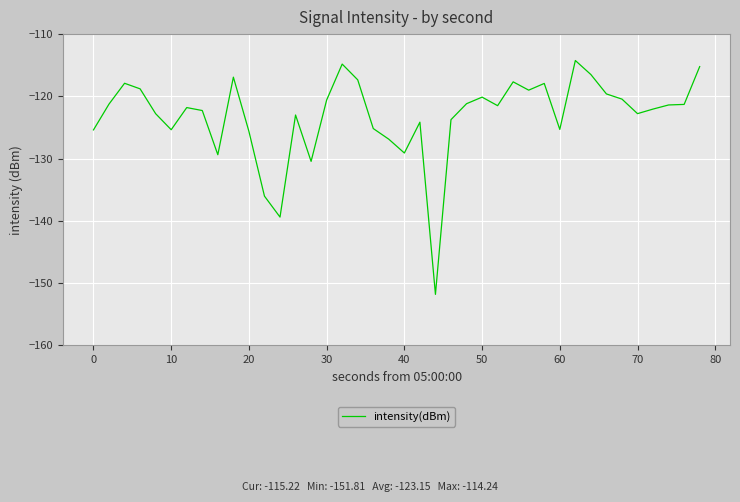

What is the minimum value shown in the chart?

-151.8